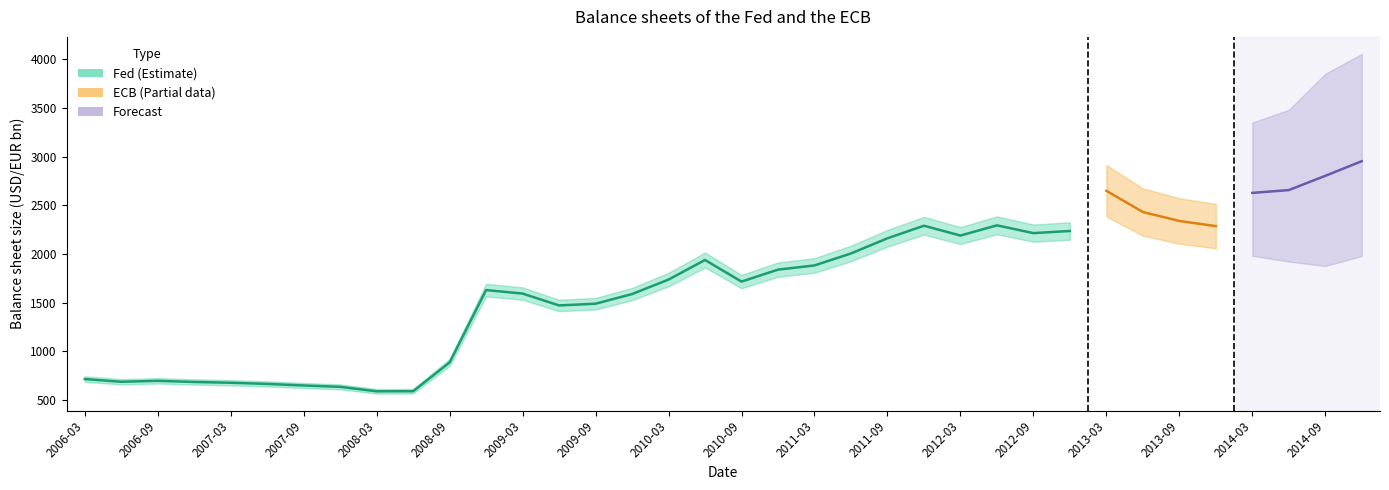

The Fed series shows 1937 at 2010-06-30. True or false?

True